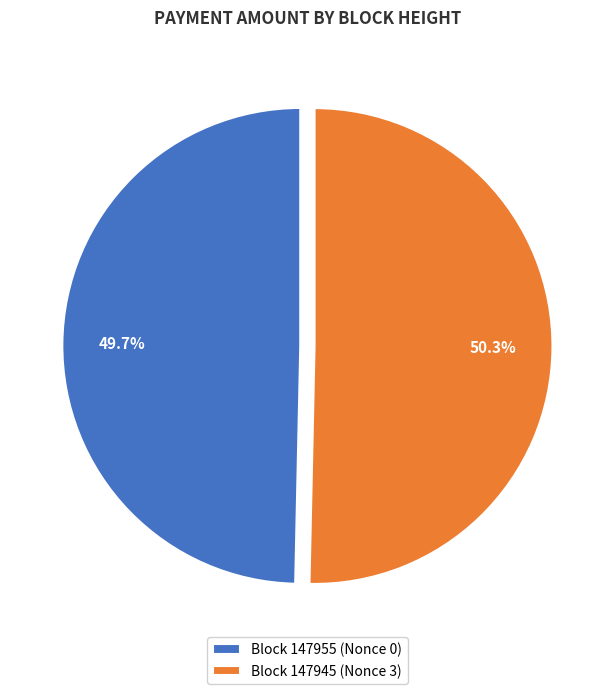

How many segments does this pie chart have?

2